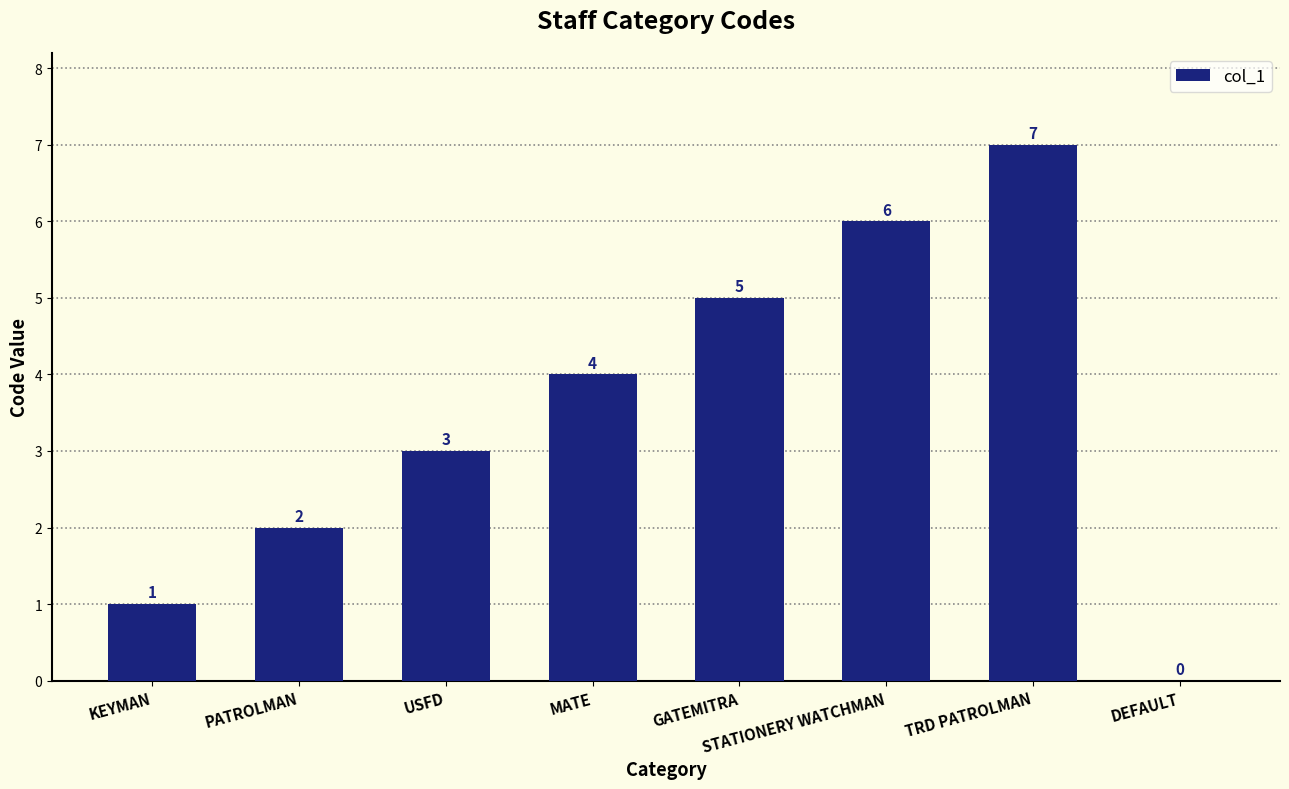

Which label corresponds to the largest value in the chart?

TRD PATROLMAN